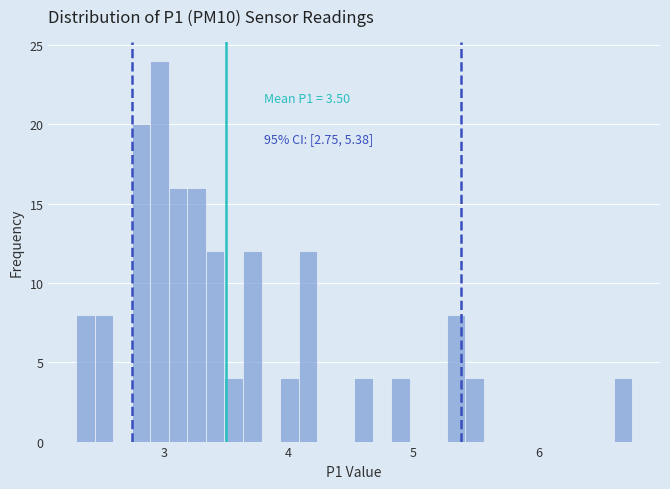

Around what value on the x-axis is the tallest bar? Give the approximate position of its centre, as read against the axis.

3.0